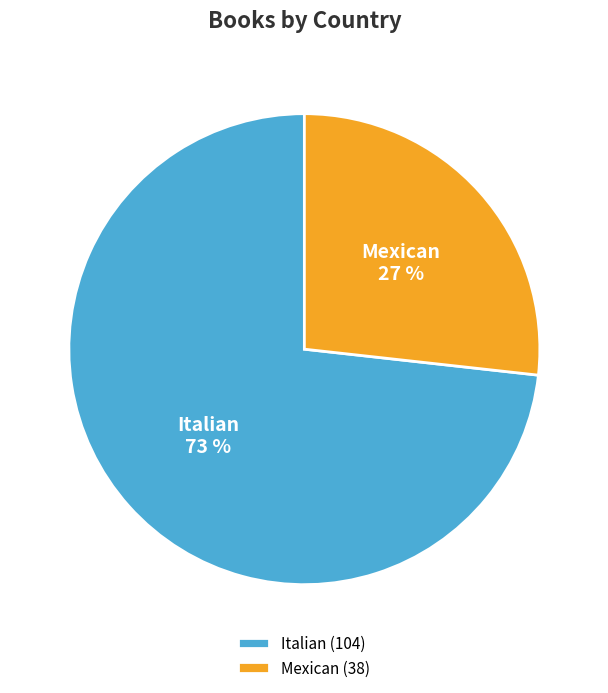

Rank the categories by value from lowest to highest.

Mexican, Italian